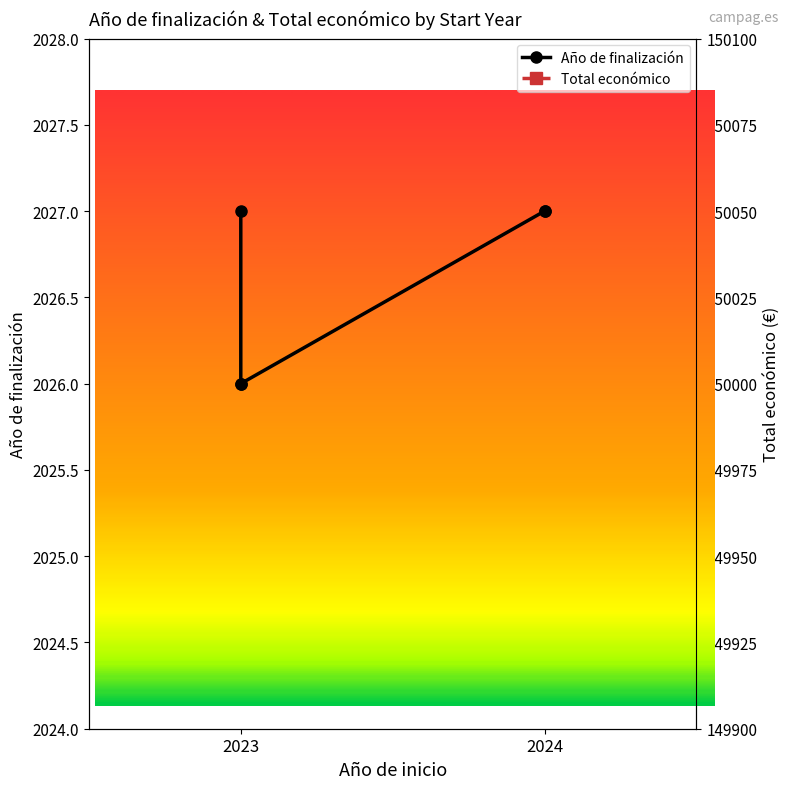

What is the highest value of the Total económico series?

150000